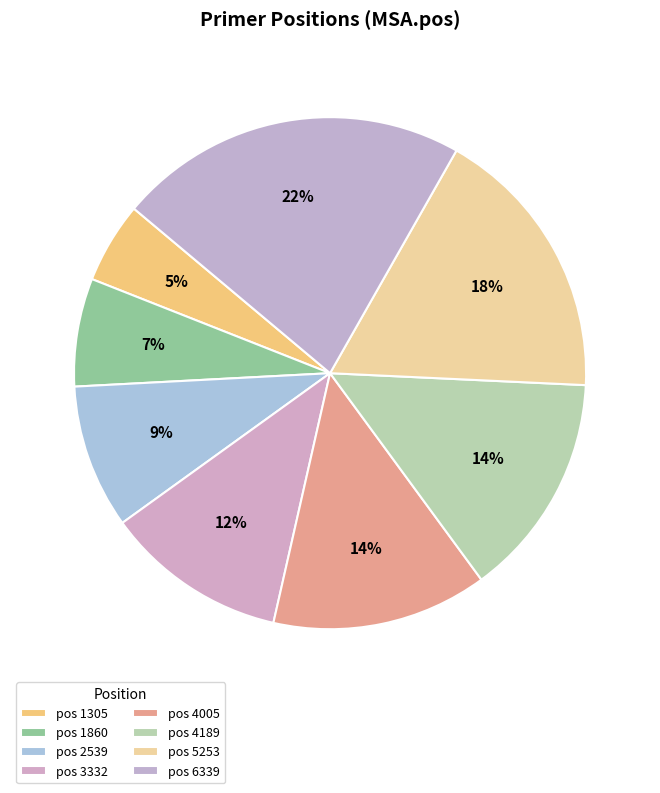

To the nearest percent, what is the difference between the largest and smallest slice percentages?

17%